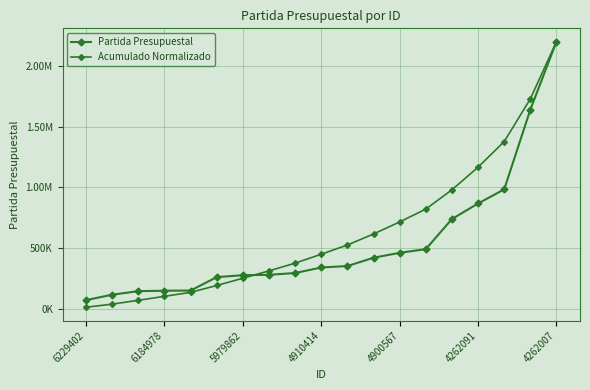

Is this an area chart (filled region under the line)?

No